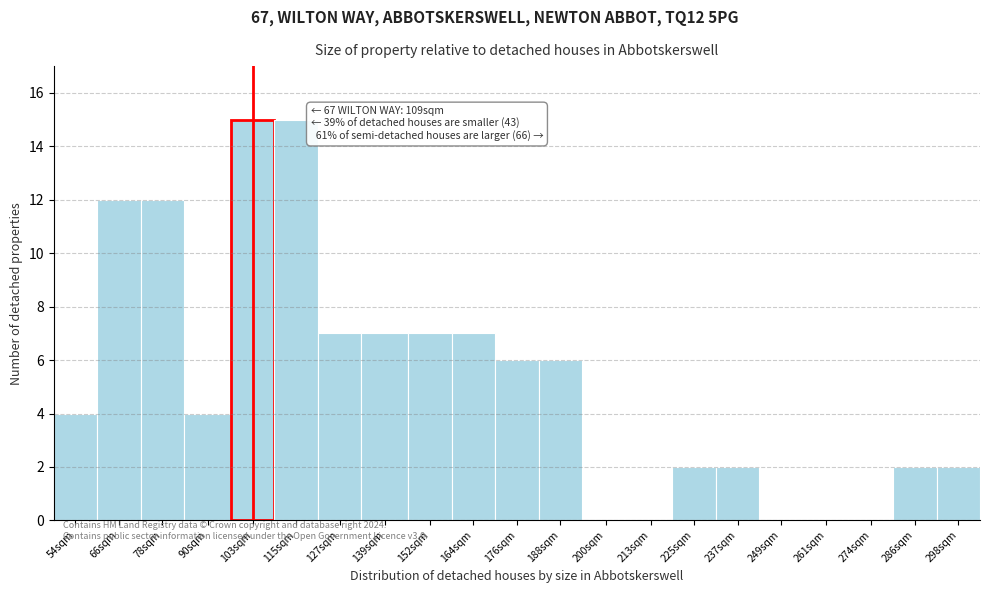

Reading left to right, what are all the values shown in this chart?

54sqm=4	66sqm=12	78sqm=12	90sqm=4	103sqm=15	115sqm=15	127sqm=7	139sqm=7	152sqm=7	164sqm=7	176sqm=6	188sqm=6	200sqm=0	213sqm=0	225sqm=2	237sqm=2	249sqm=0	261sqm=0	274sqm=0	286sqm=2	298sqm=2